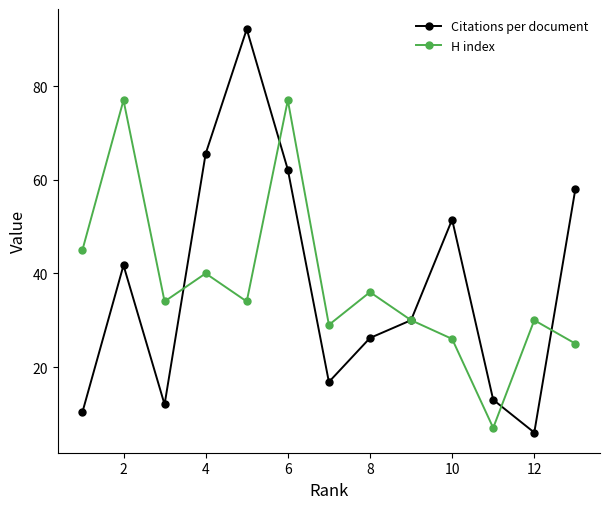

Which series has the widest spread of values?

Citations per document